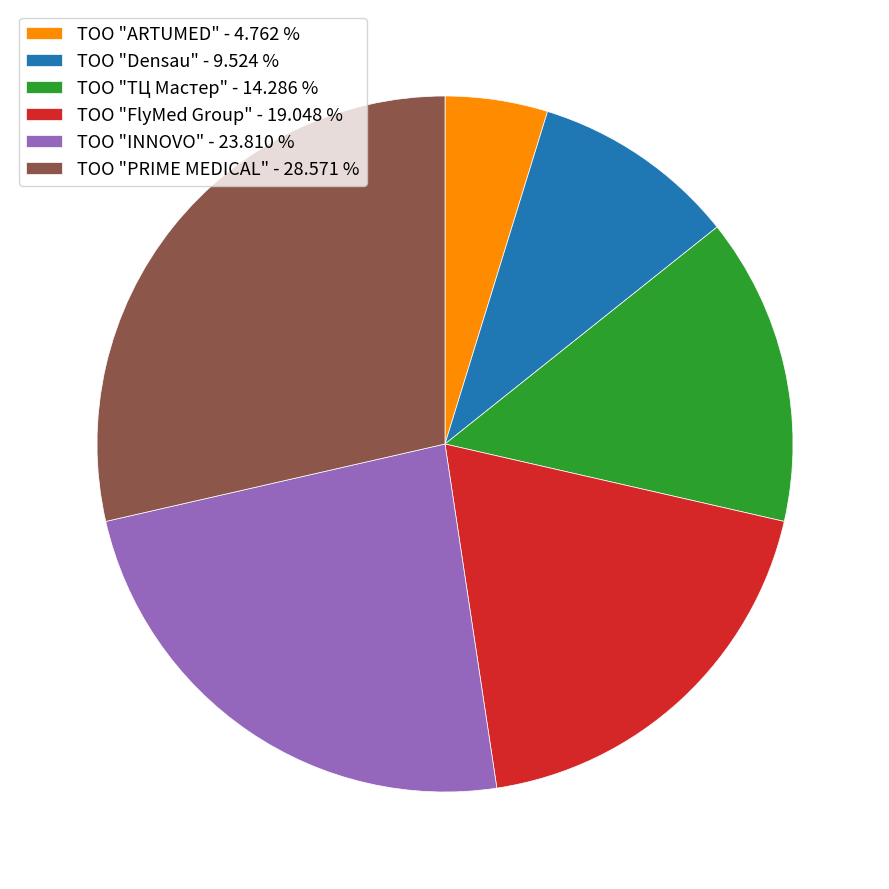

Does any single category account for the majority?

No